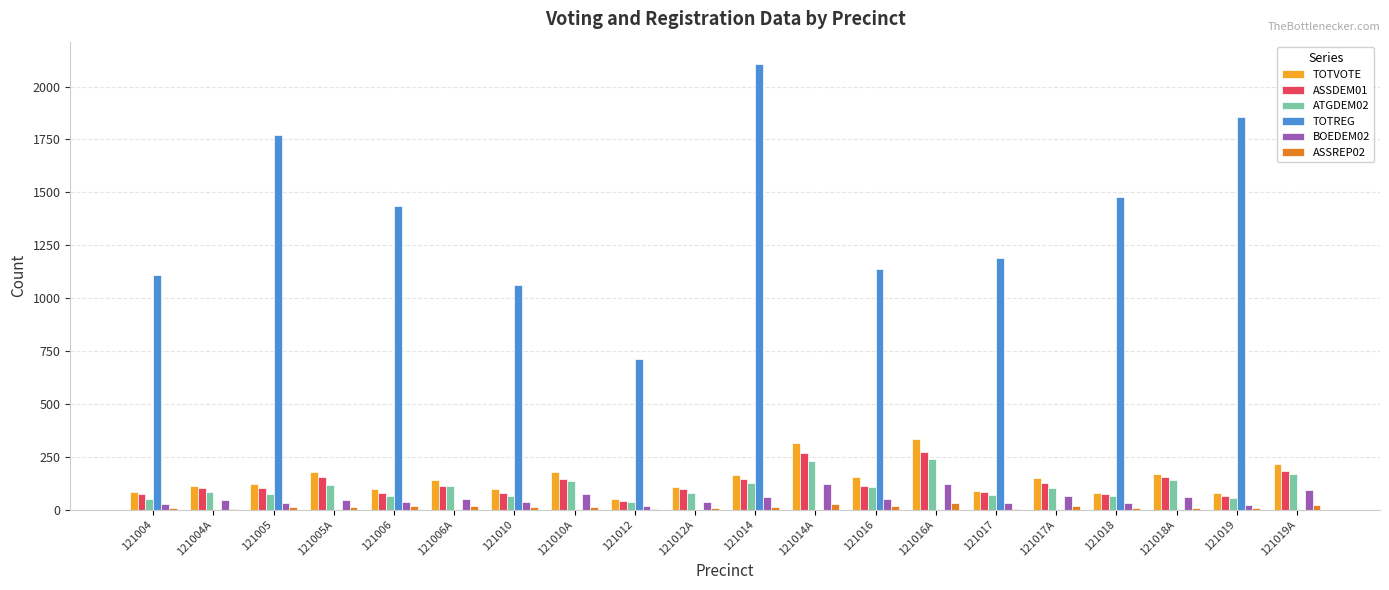

Between 121018 and 121019, which series saw the biggest shift?

TOTREG